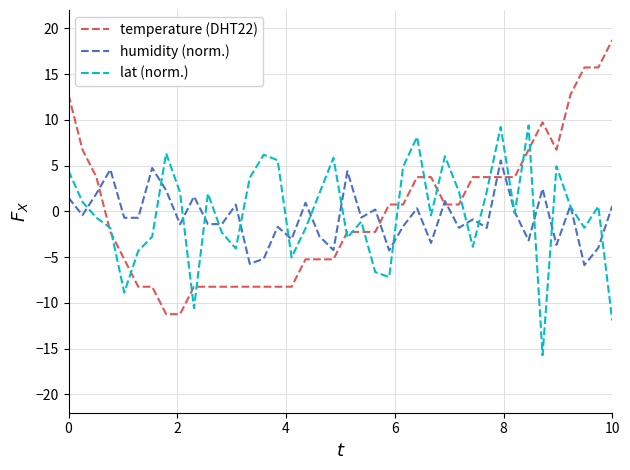

What is the maximum value for temperature (DHT22)?

18.7